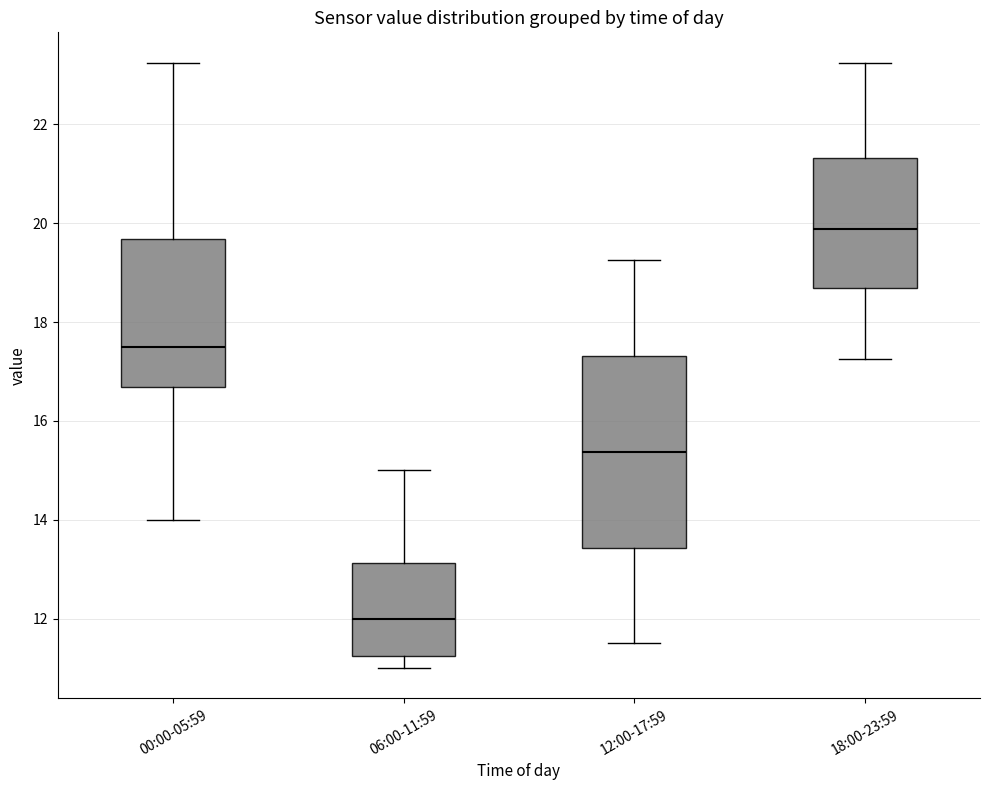

Reading left to right, read every box against the y-axis: the position of its median line, the range the box covers, and the ends of its whiskers. The values are not printed on the chart, so give them approximately, as read against the axis.

00:00-05:59: median 17.6, box 16.6 to 19.6, whiskers 14.0 to 23.2
06:00-11:59: median 12.0, box 11.2 to 13.2, whiskers 11.0 to 15.0
12:00-17:59: median 15.4, box 13.4 to 17.4, whiskers 11.6 to 19.2
18:00-23:59: median 19.8, box 18.6 to 21.4, whiskers 17.2 to 23.2